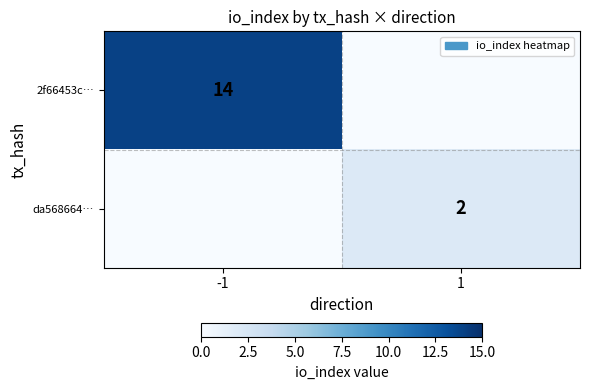

Which label corresponds to the largest value in the chart?

-1